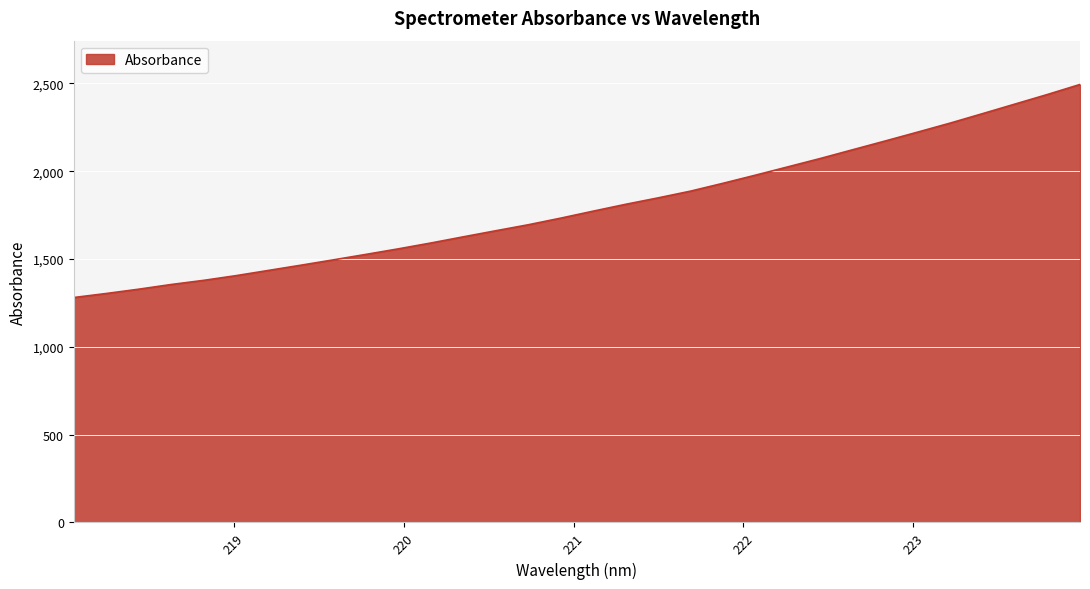

What is the minimum value shown in the chart?

1280.9